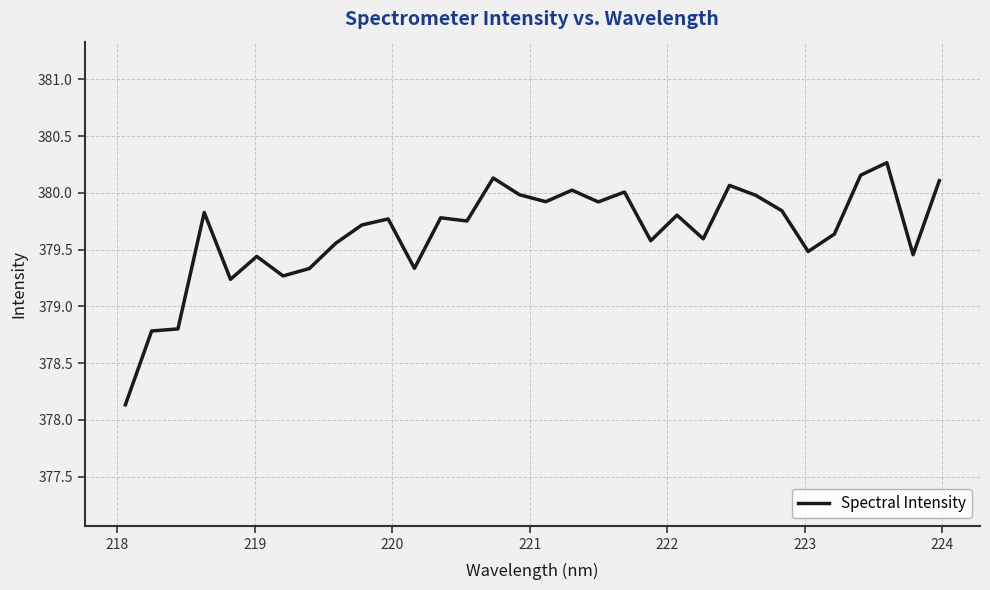

What is the greatest value displayed?

380.3